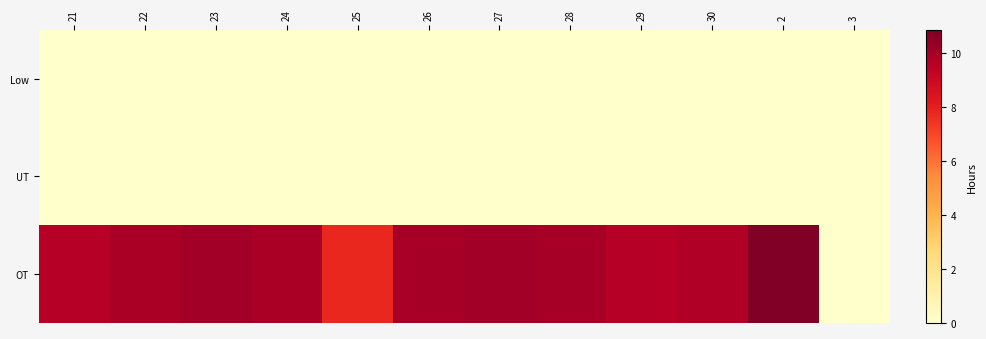

At how many categories does at least one series exceed 9?

10